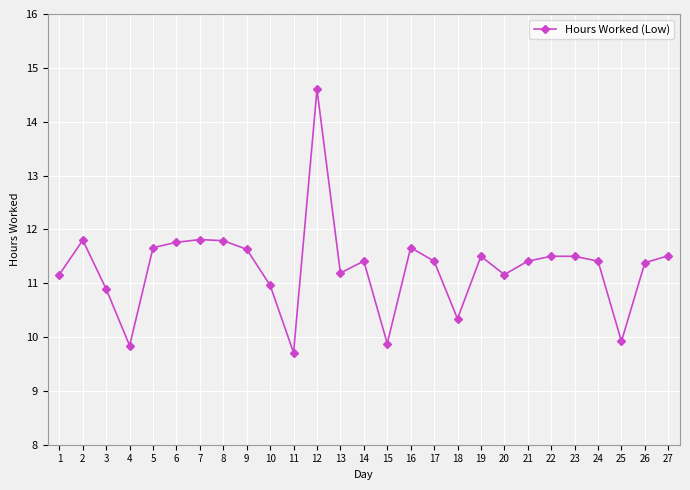

What is the ratio of the value at 12 to the value at 8?

1.2